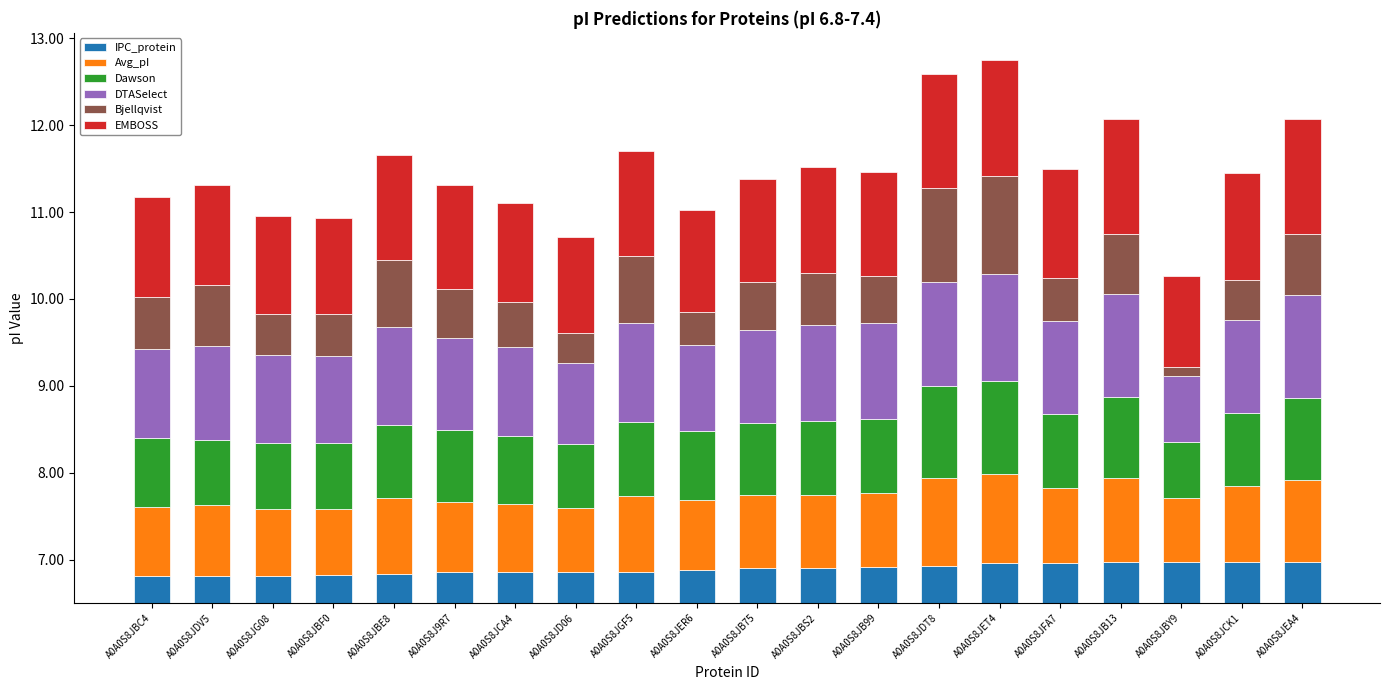

Count the Dawson values in the range 0 to 1.

18